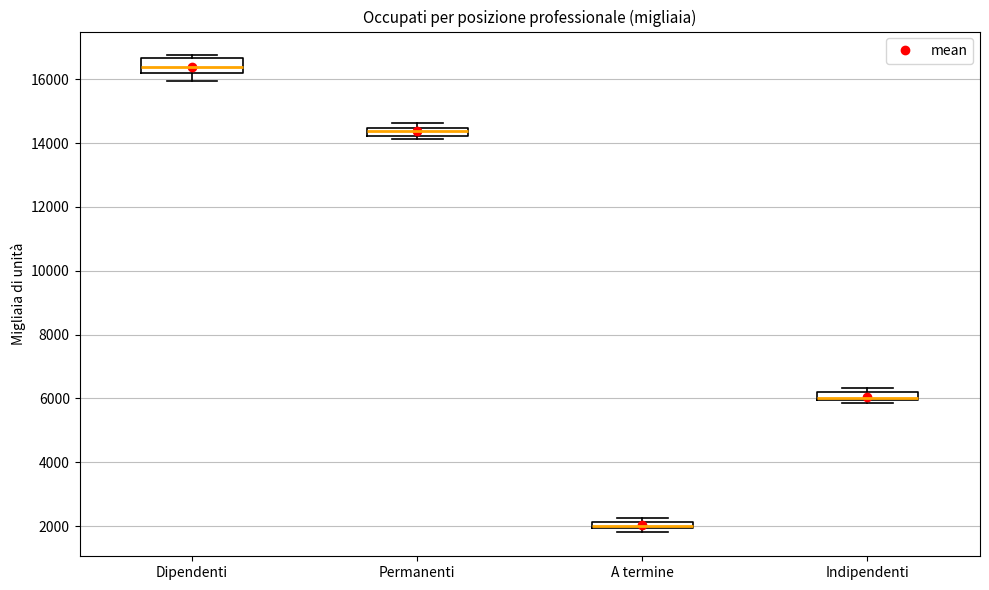

Comparing the boxes themselves (not the whiskers), which one is the tallest?

Dipendenti